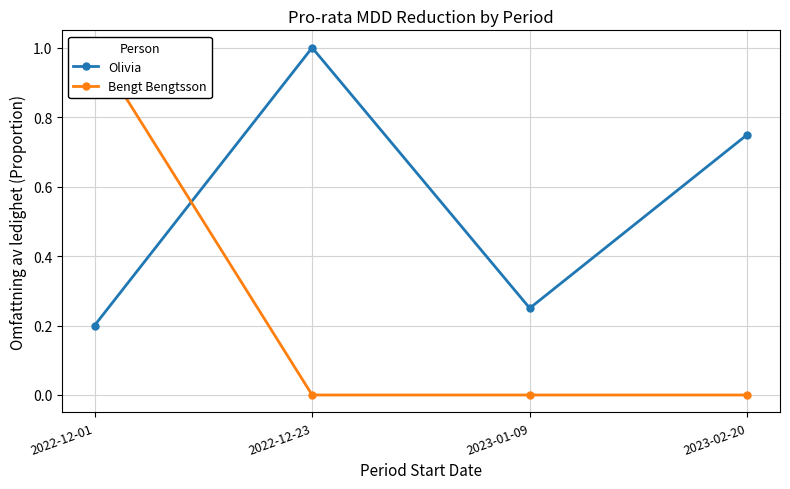

At which category is the sum across all series the highest?

2022-12-01